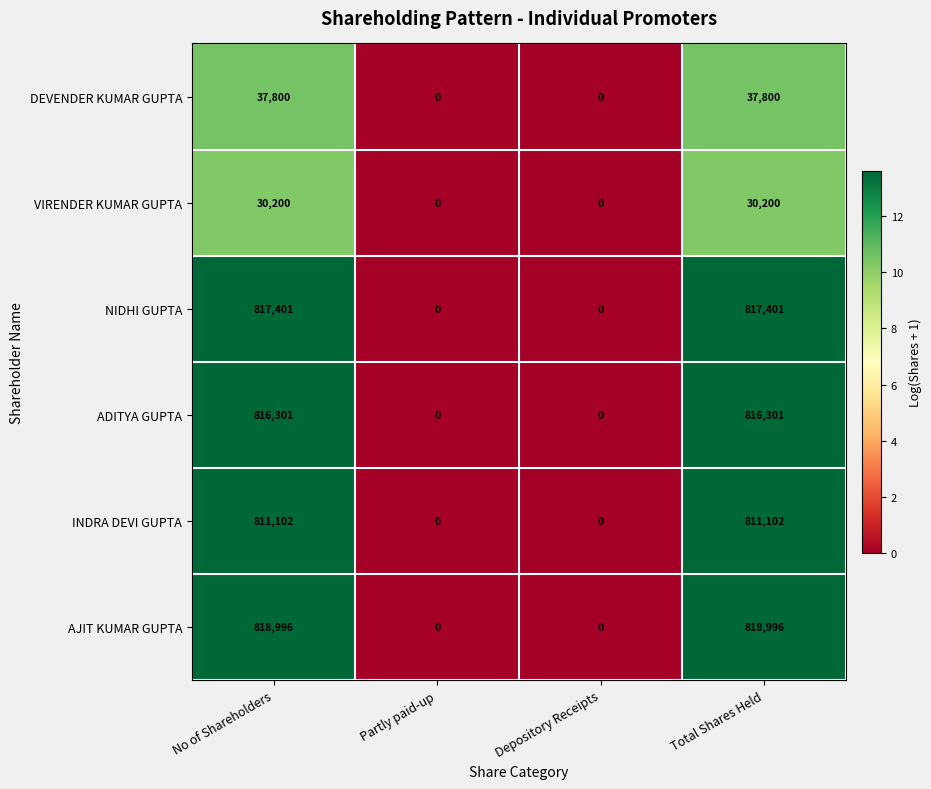

What is the maximum value for AJIT KUMAR GUPTA?

818996